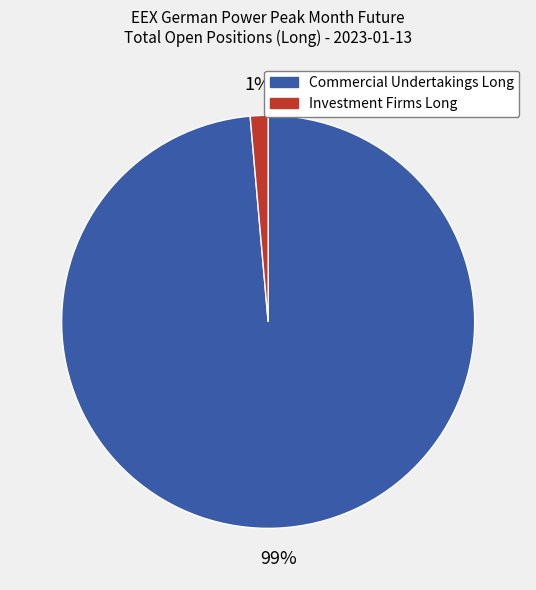

To the nearest percent, what is the average slice percentage?

50%